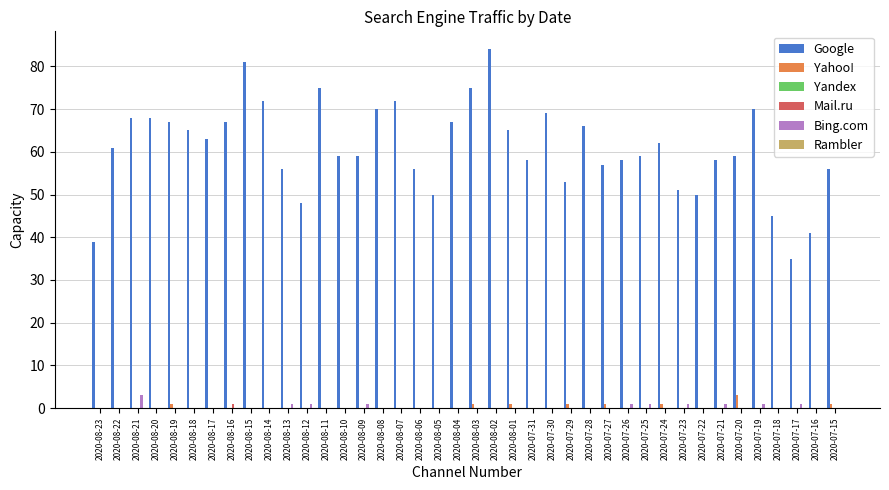

The Google series shows 37 at 2020-08-08. True or false?

False